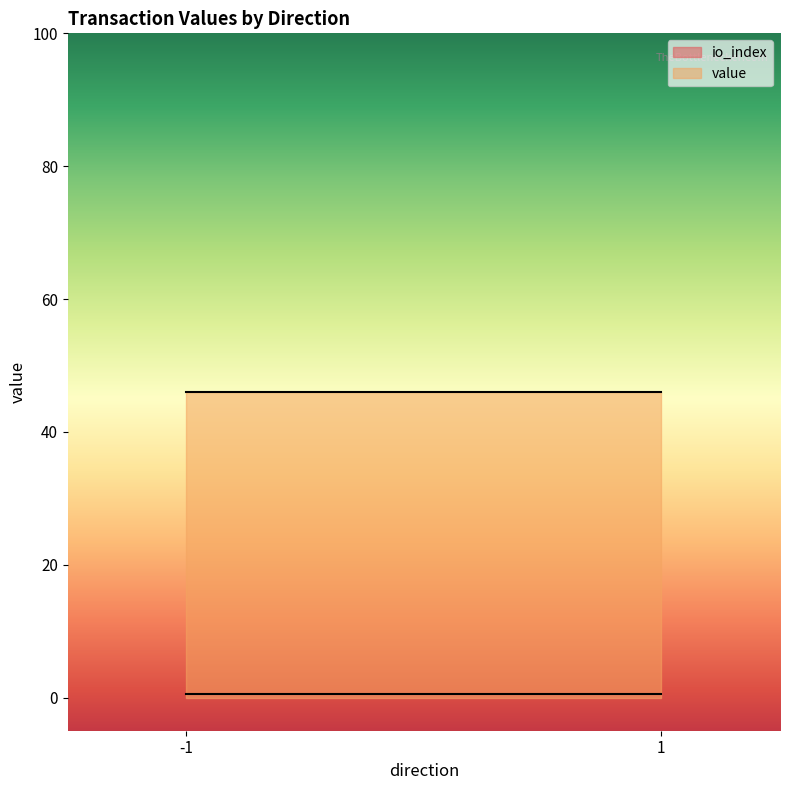

List the series in order of their overall mean, highest first.

value, io_index